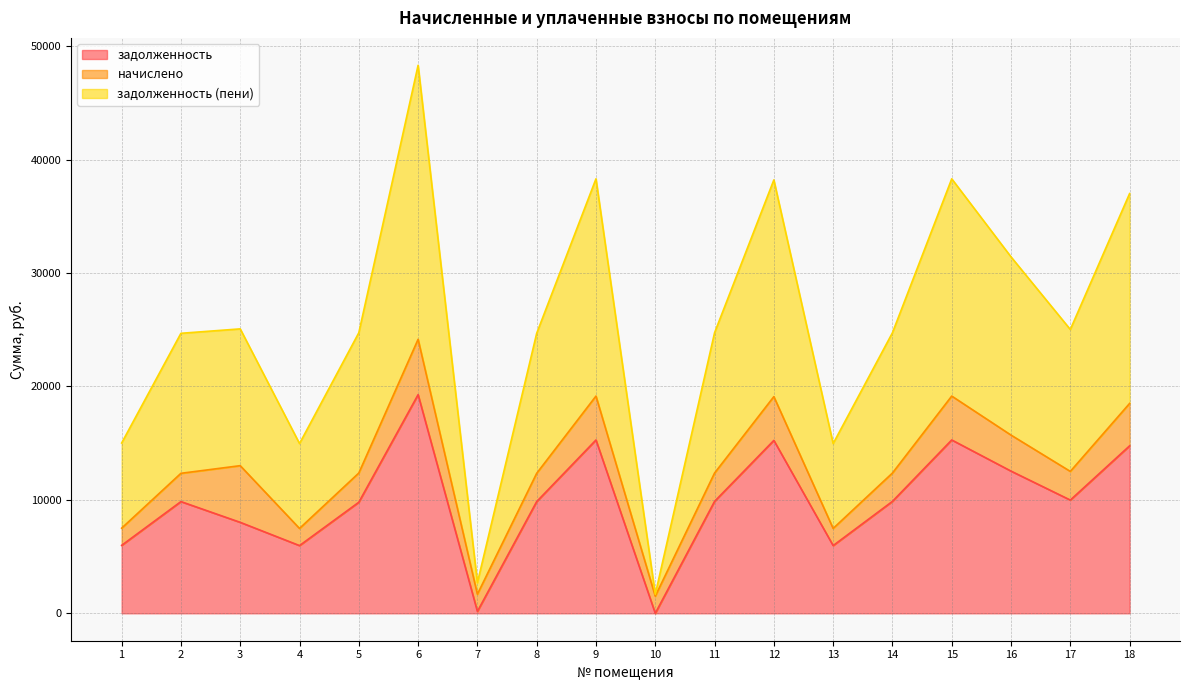

How many data points does each series have?

18